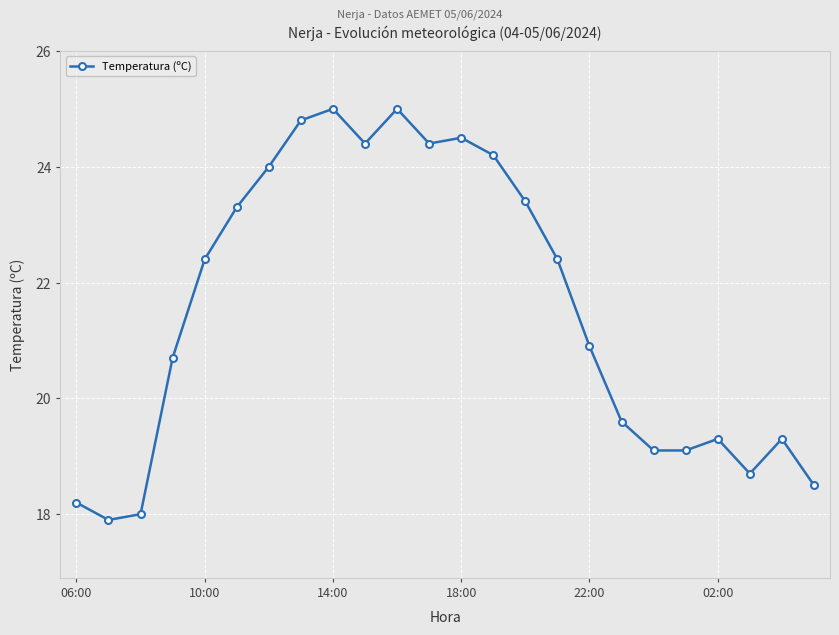

Reading right to left, transcribe all the data shown in this chart.

18.5	19.3	18.7	19.3	19.1	19.1	19.6	20.9	22.4	23.4	24.2	24.5	24.4	25.0	24.4	25.0	24.8	24.0	23.3	22.4	20.7	18.0	17.9	18.2